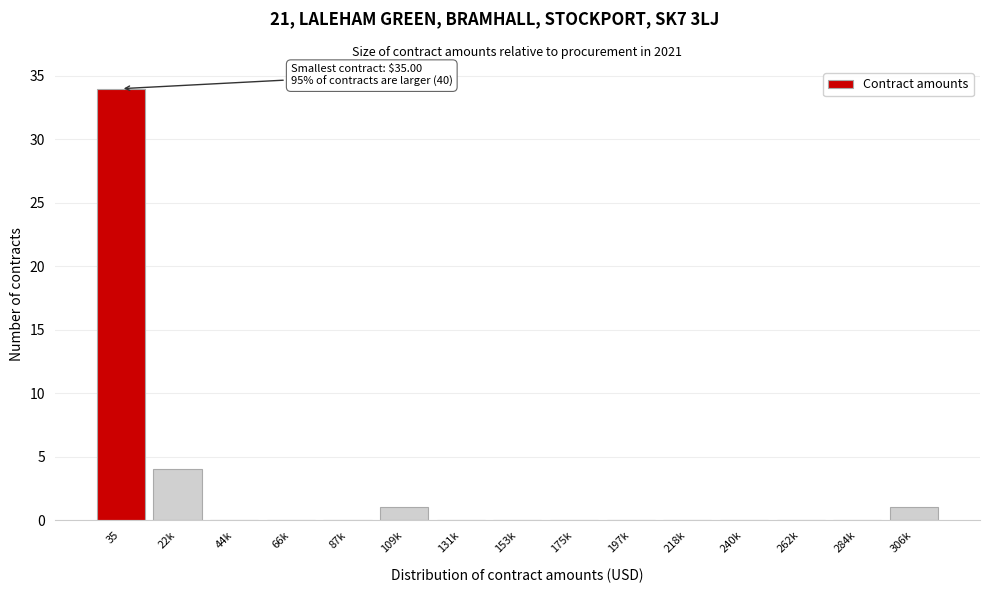

Reading left to right, what are all the values shown in this chart?

35=34	22k=4	44k=0	66k=0	87k=0	109k=1	131k=0	153k=0	175k=0	197k=0	218k=0	240k=0	262k=0	284k=0	306k=1